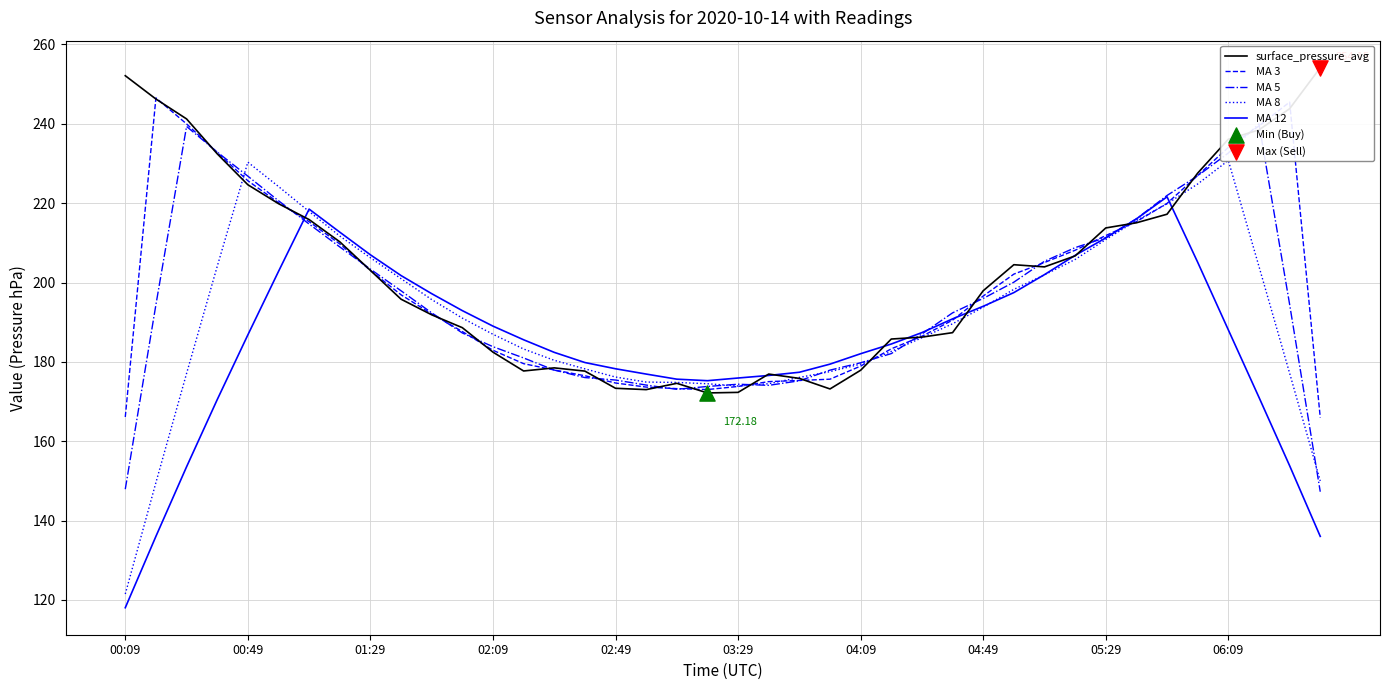

Which series has the largest total across all categories?

surface_pressure_avg